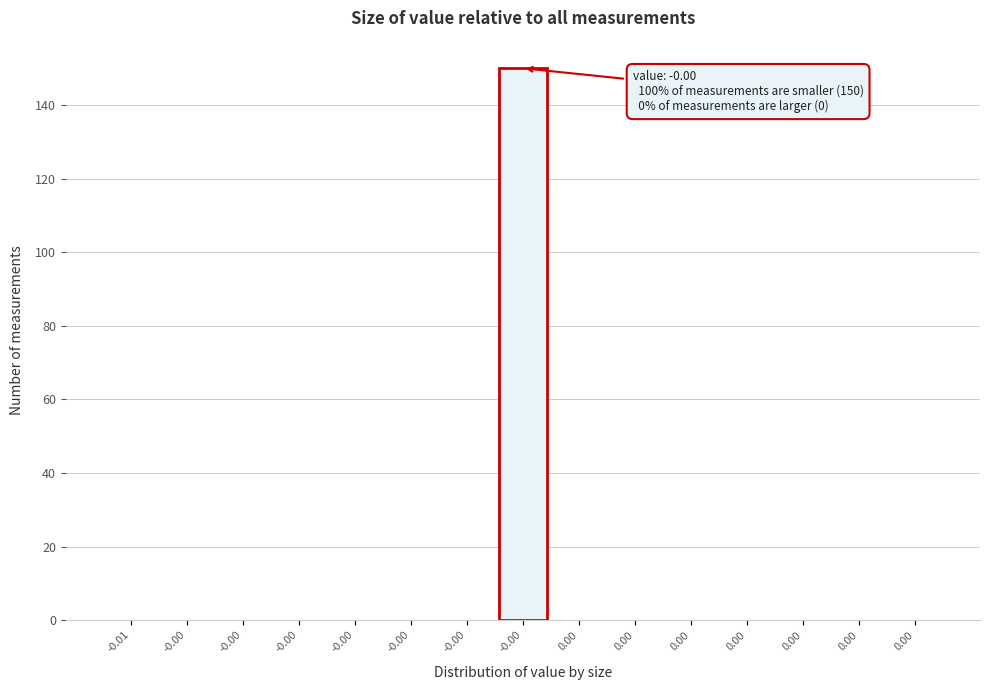

Are the bars horizontal?

No